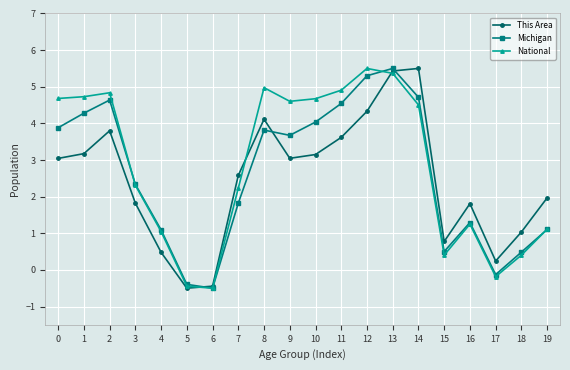

Read the Michigan value at 16.

1.3